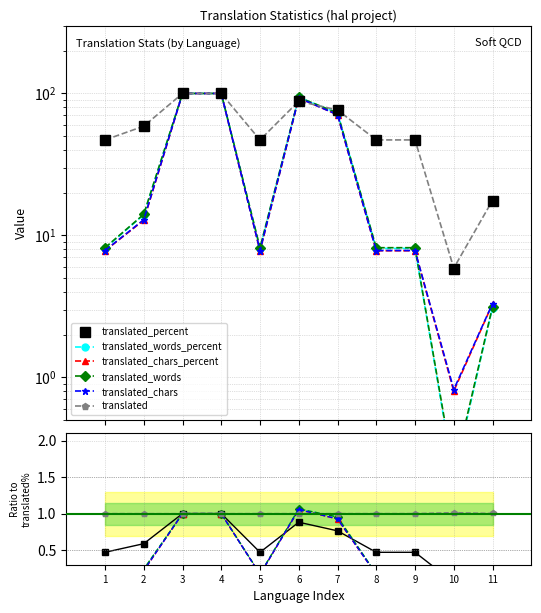

What are all the series names shown in the legend?

translated_percent, translated_words_percent, translated_chars_percent, translated_words, translated_chars, translated